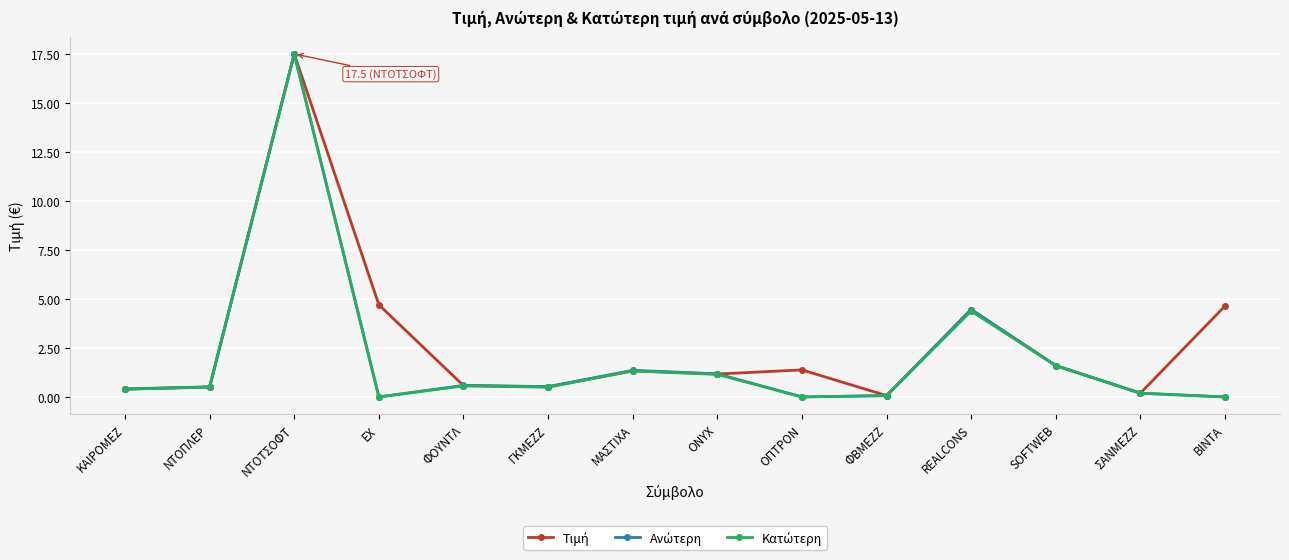

What is the total value across all series at ΕΧ?

4.7